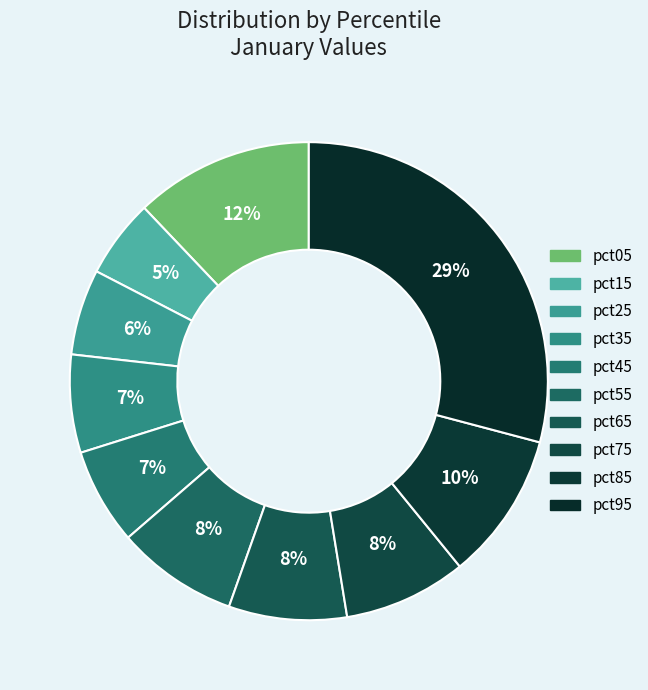

What is the largest slice in the pie chart?

pct95